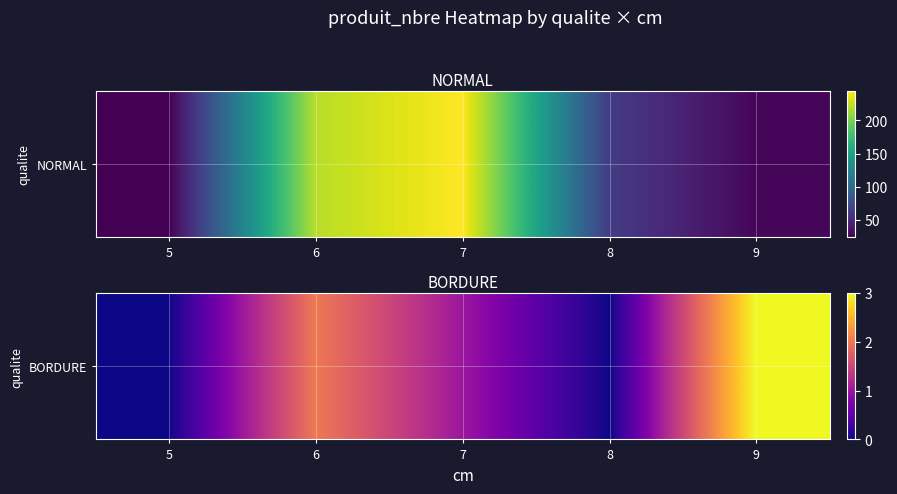

What is the sum of the values at 6 and 8?

2